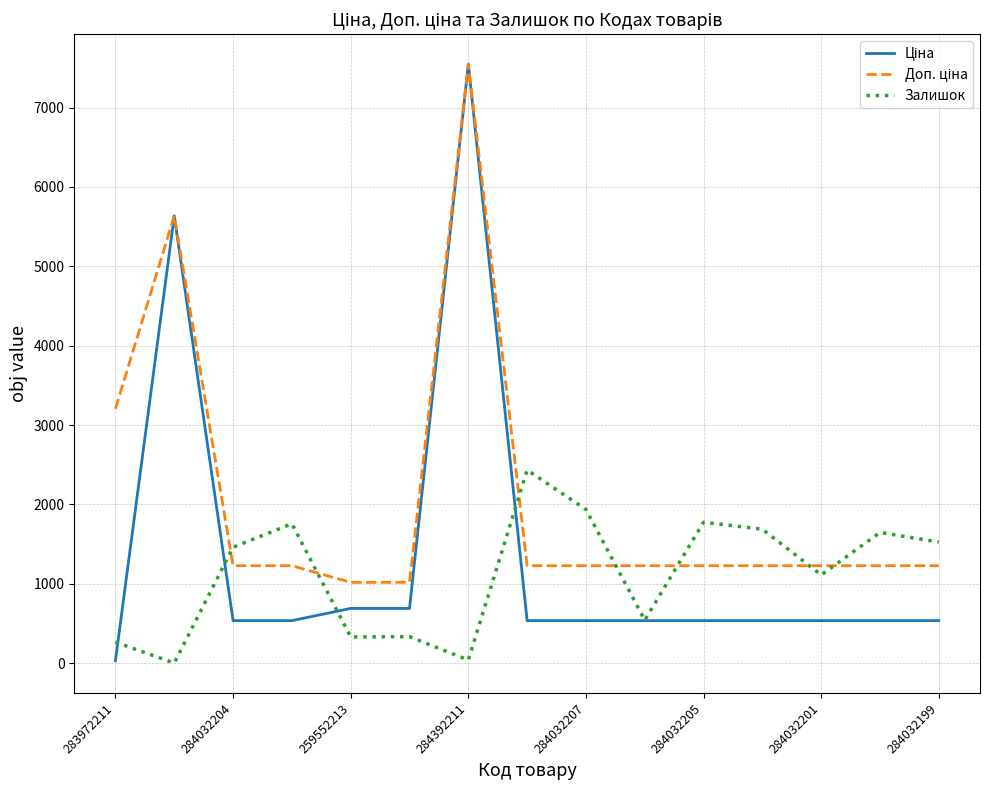

Does the chart display data point markers on the line(s)?

No